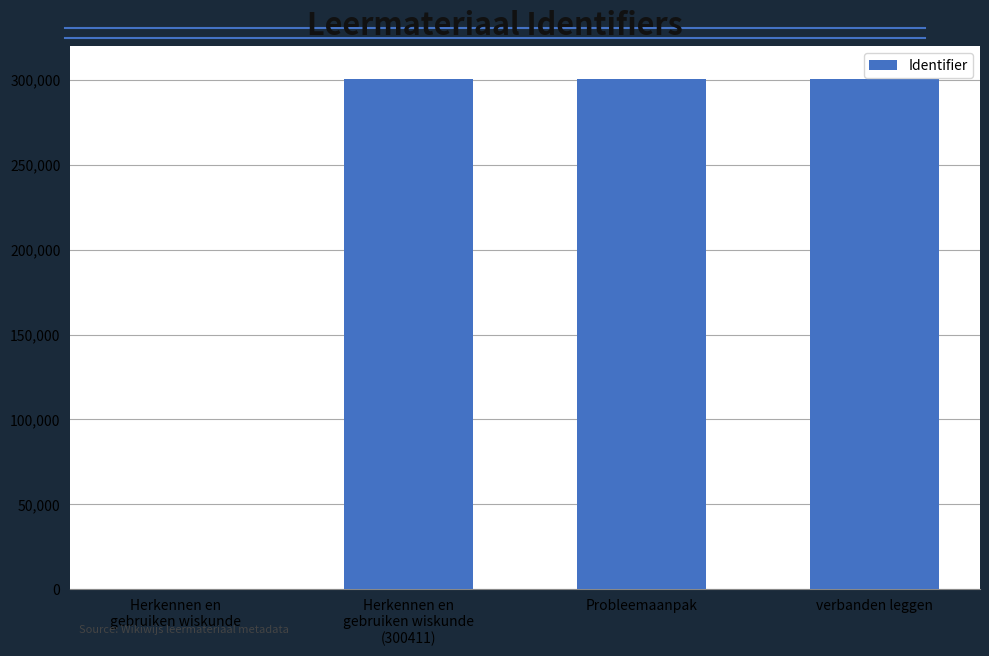

What is the change in value from Herkennen en
gebruiken wiskunde to Herkennen en
gebruiken wiskunde
(300411)?

+300411